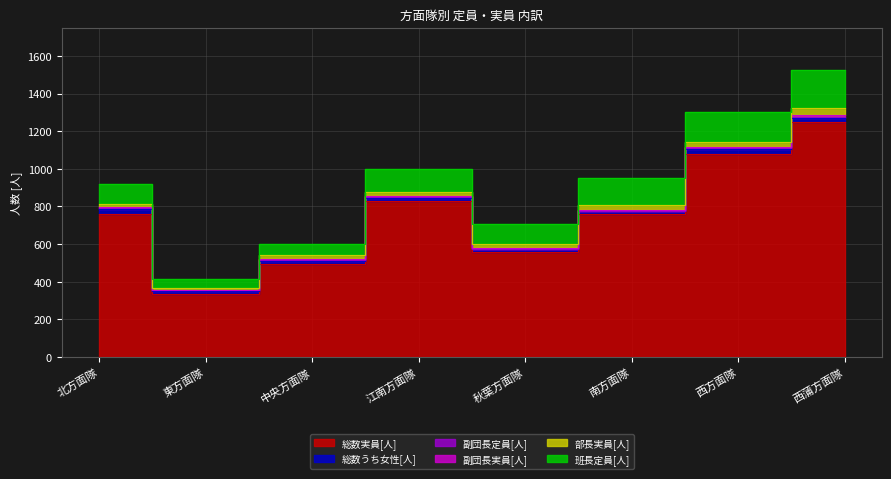

What is the difference between the maximum and minimum values in the 副団長定員[人] series?

3